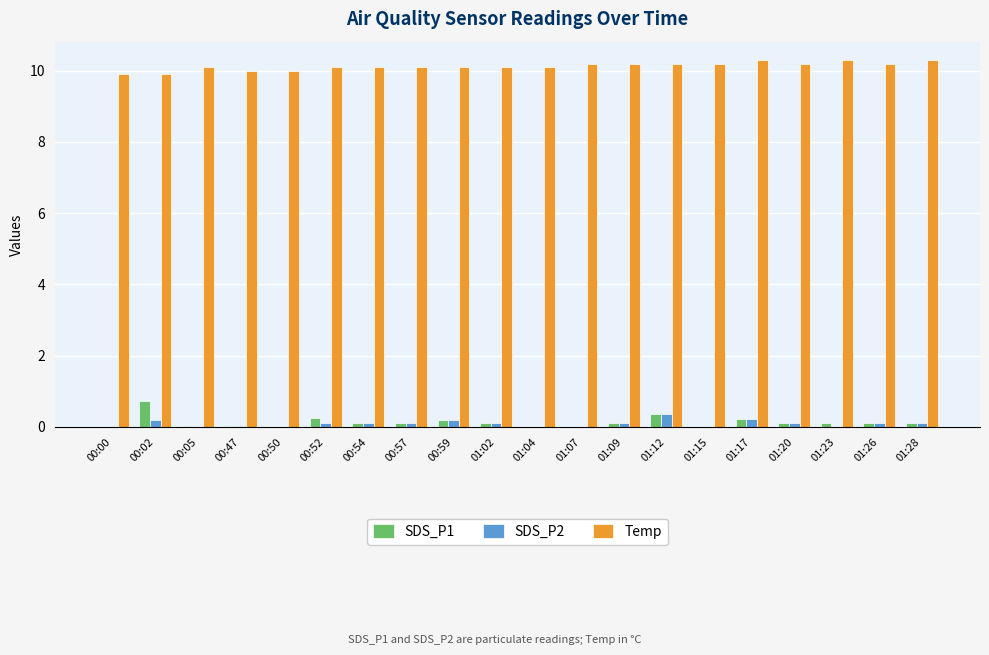

What are all the series names shown in the legend?

SDS_P1, SDS_P2, Temp